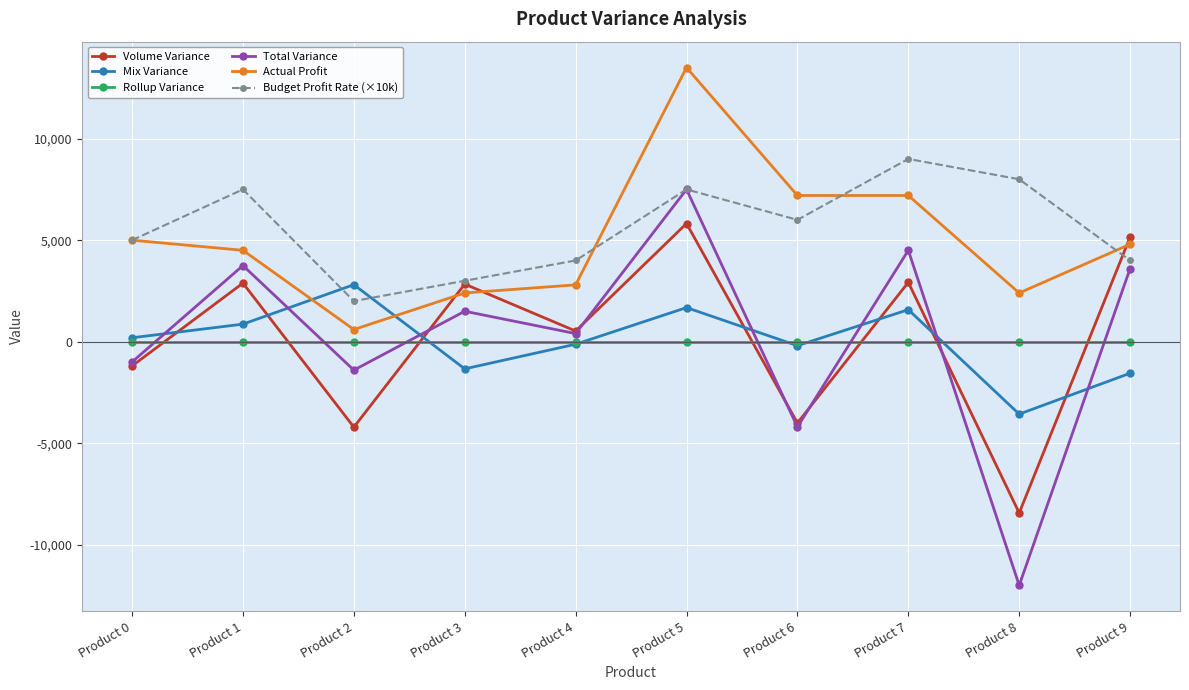

At which label does Actual Profit reach its minimum?

Product 2